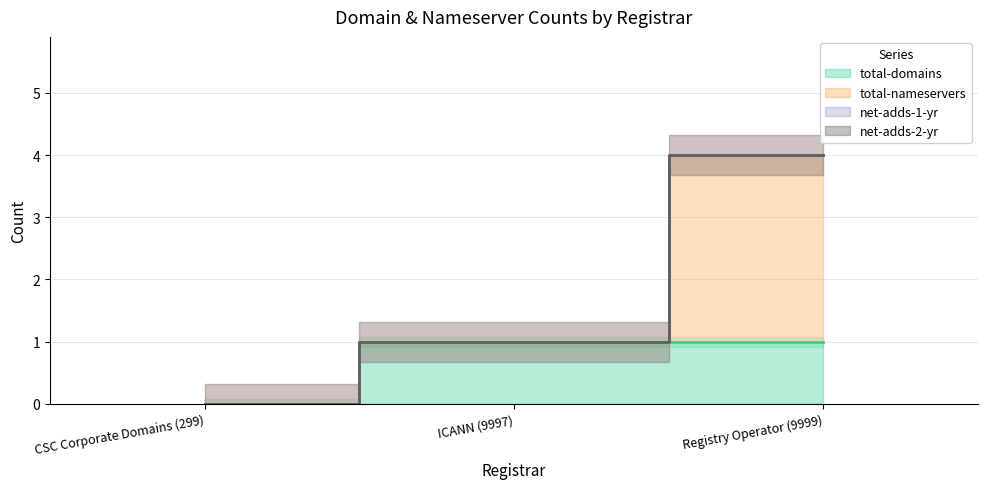

Is it true that total-domains equals 0 at CSC Corporate Domains (299)?

True